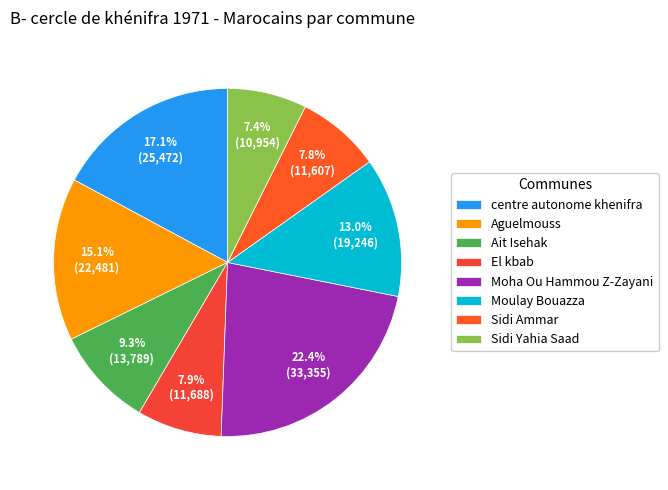

What is the change in value from Aguelmouss to El kbab?

-10793